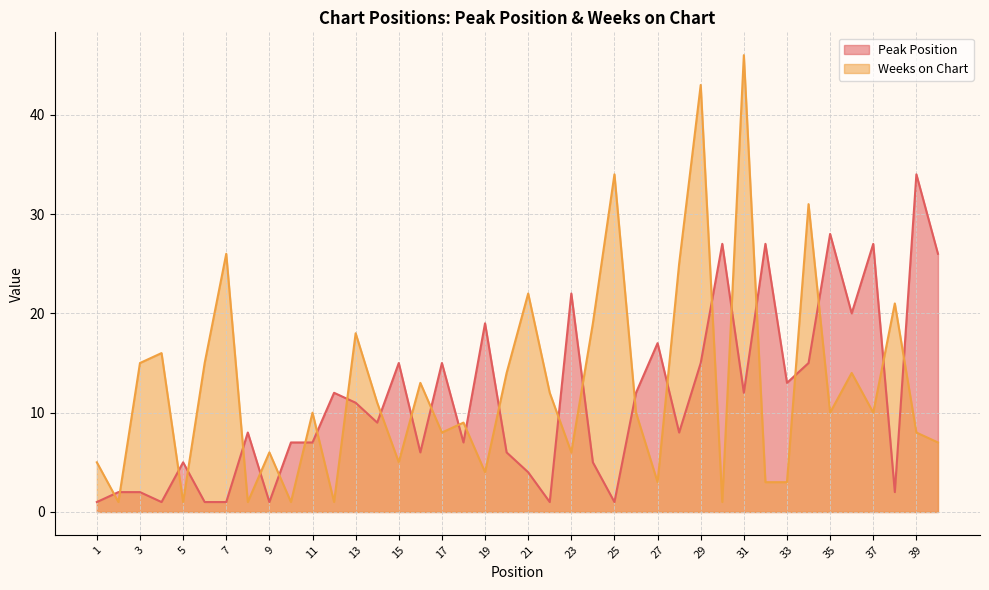

Reading right to left, list all the values displayed in this chart.

Peak Position: 40=26	39=34	38=2	37=27	36=20	35=28	34=15	33=13	32=27	31=12	30=27	29=15	28=8	27=17	26=12	25=1	24=5	23=22	22=1	21=4	20=6	19=19	18=7	17=15	16=6	15=15	14=9	13=11	12=12	11=7	10=7	9=1	8=8	7=1	6=1	5=5	4=1	3=2	2=2	1=1
Weeks on Chart: 40=7	39=8	38=21	37=10	36=14	35=10	34=31	33=3	32=3	31=46	30=1	29=43	28=25	27=3	26=10	25=34	24=19	23=6	22=12	21=22	20=14	19=4	18=9	17=8	16=13	15=5	14=11	13=18	12=1	11=10	10=1	9=6	8=1	7=26	6=15	5=1	4=16	3=15	2=1	1=5